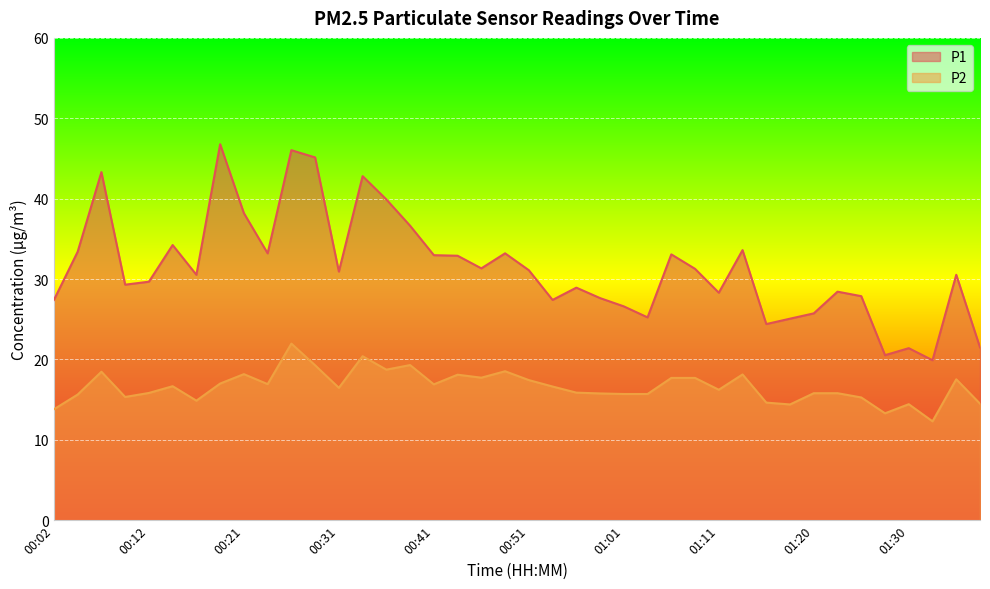

What are all the series names shown in the legend?

P1, P2